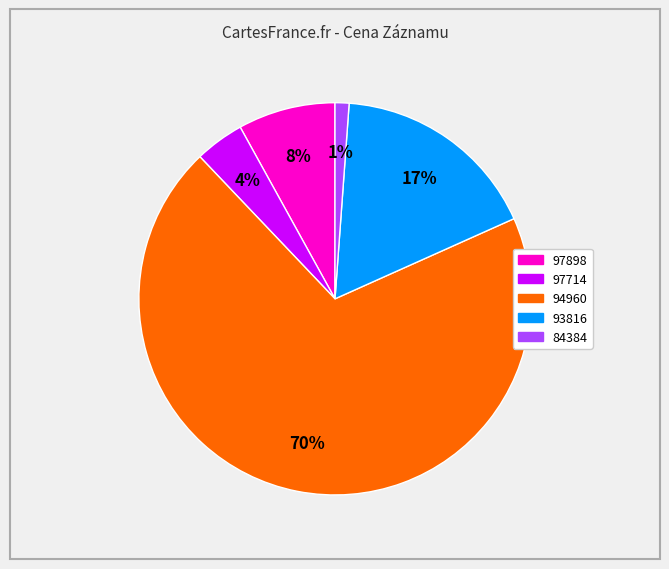

How many slices are in this pie chart?

5